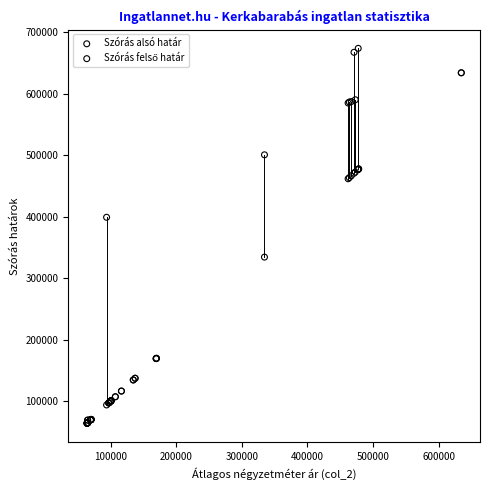

In the Szórás alsó határ series, what Y value is closest to 349232?

334494